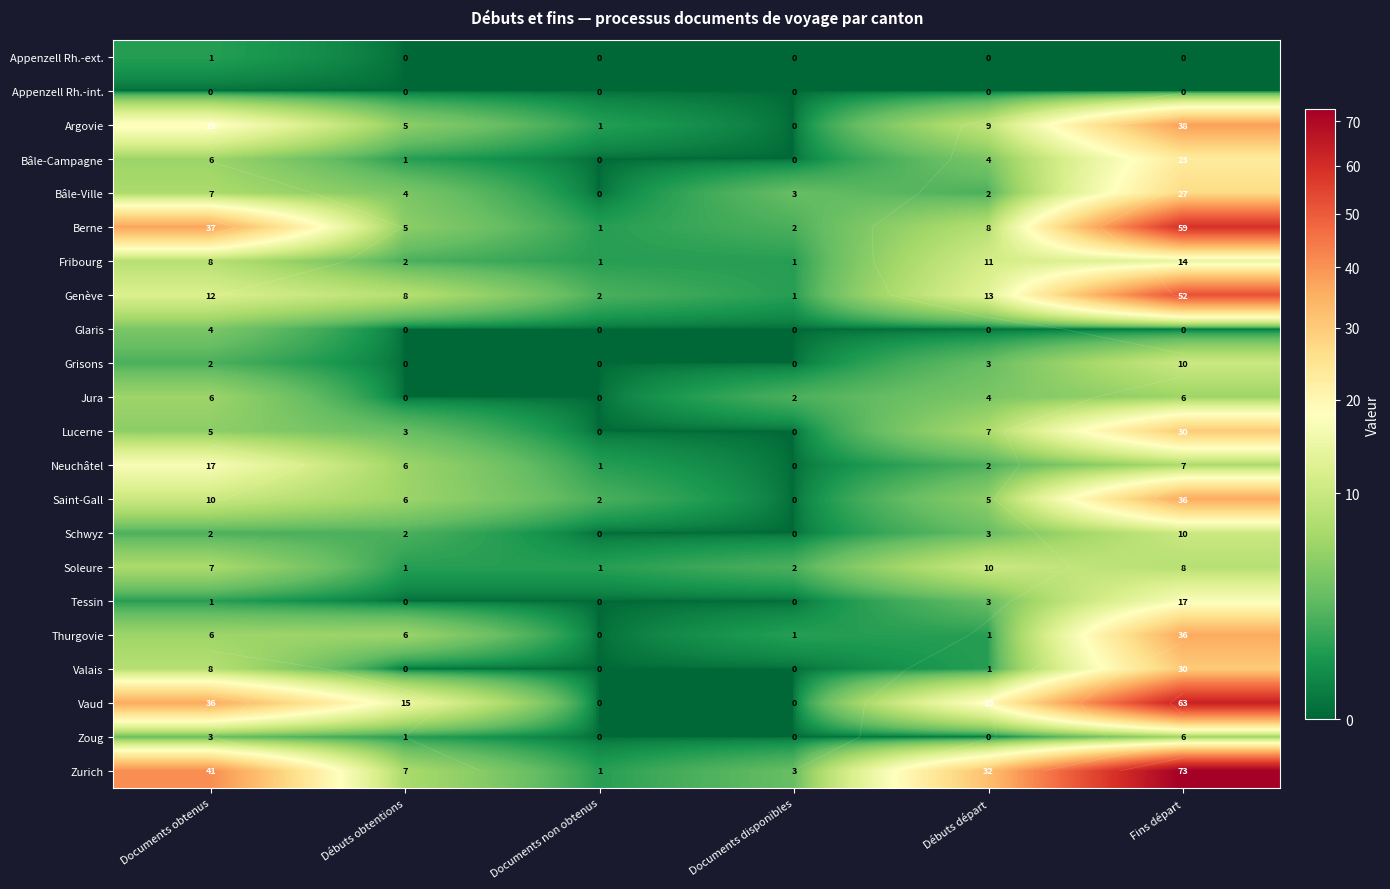

What is the difference between the highest and lowest values at Débuts départ?

32